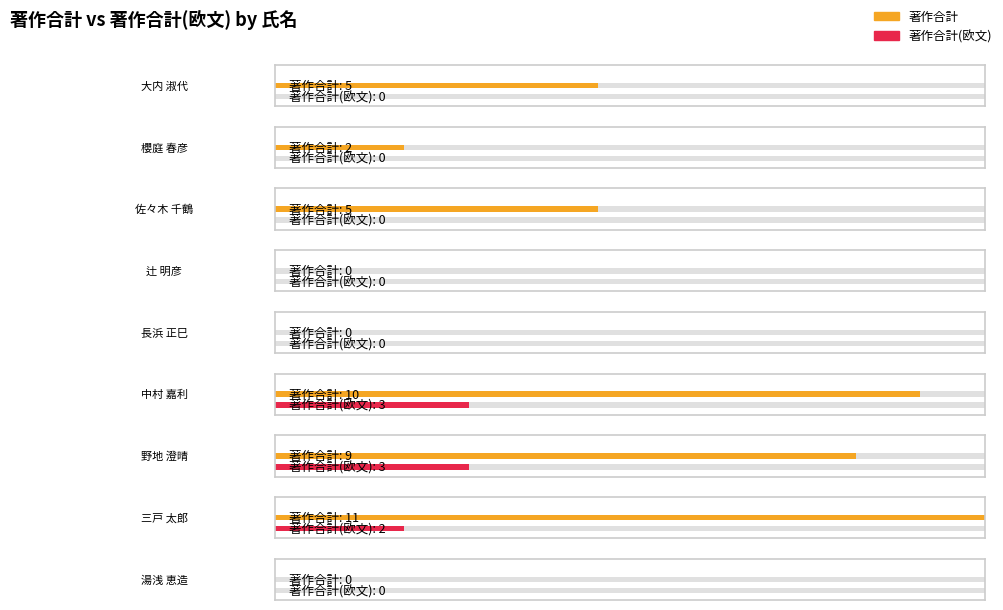

Which has a higher value, 長浜 正巳 or 大内 淑代?

大内 淑代